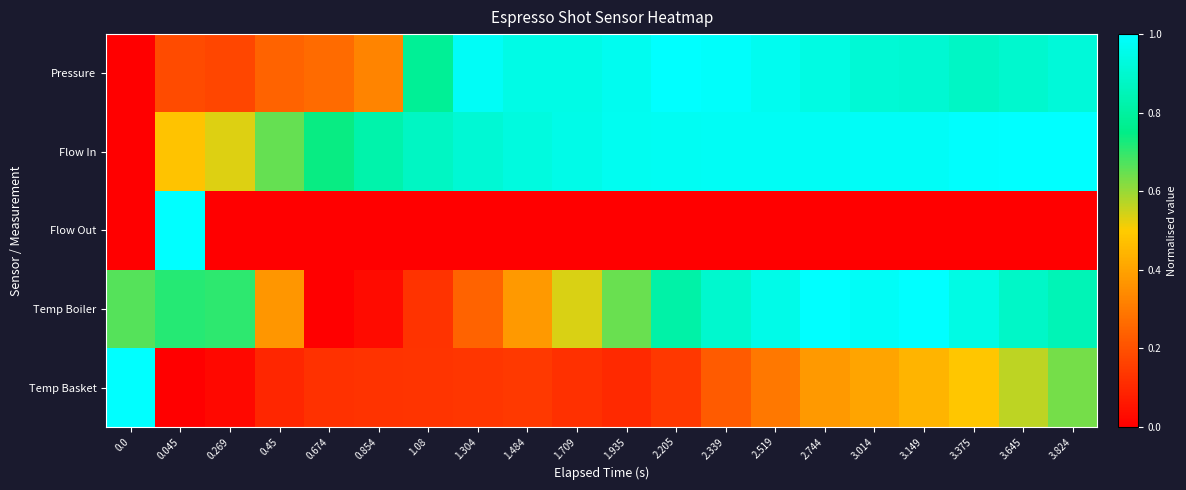

List the series in order of their peak value, highest first.

Pressure, Flow In, Flow Out, Temp Boiler, Temp Basket